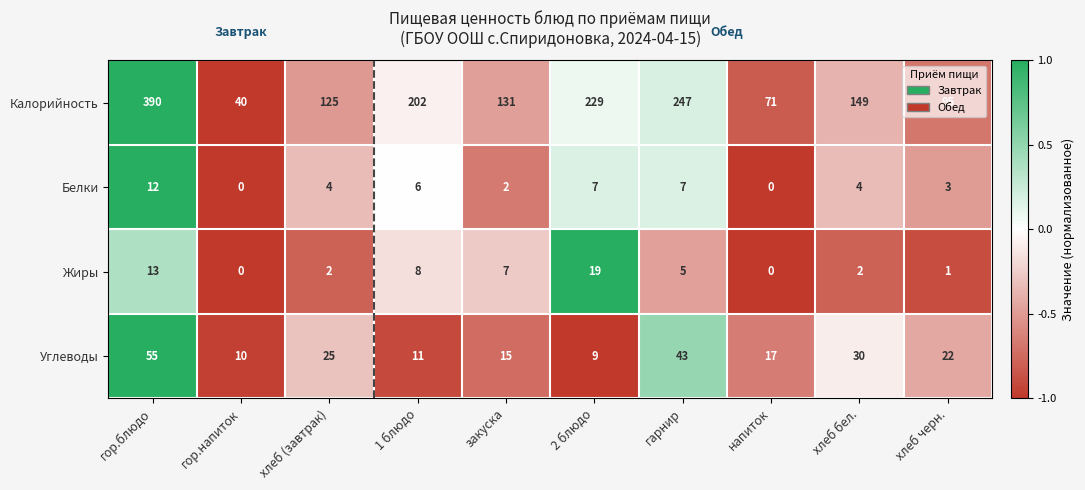

What is the maximum value shown in the chart?

390